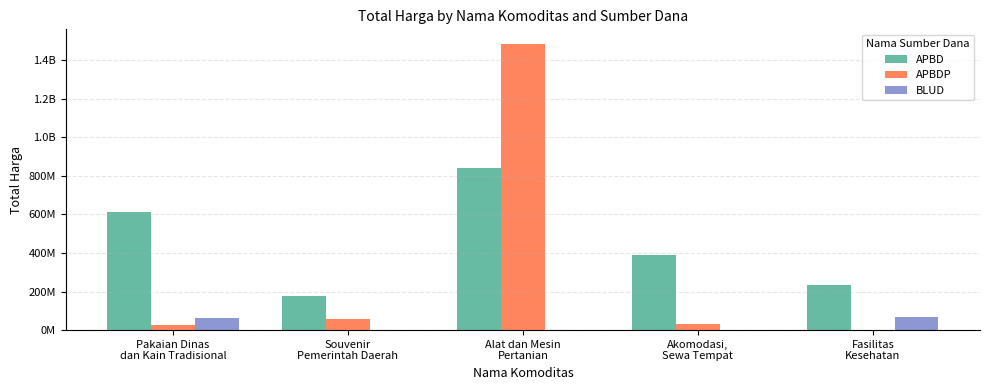

Which series has the largest total across all categories?

APBD